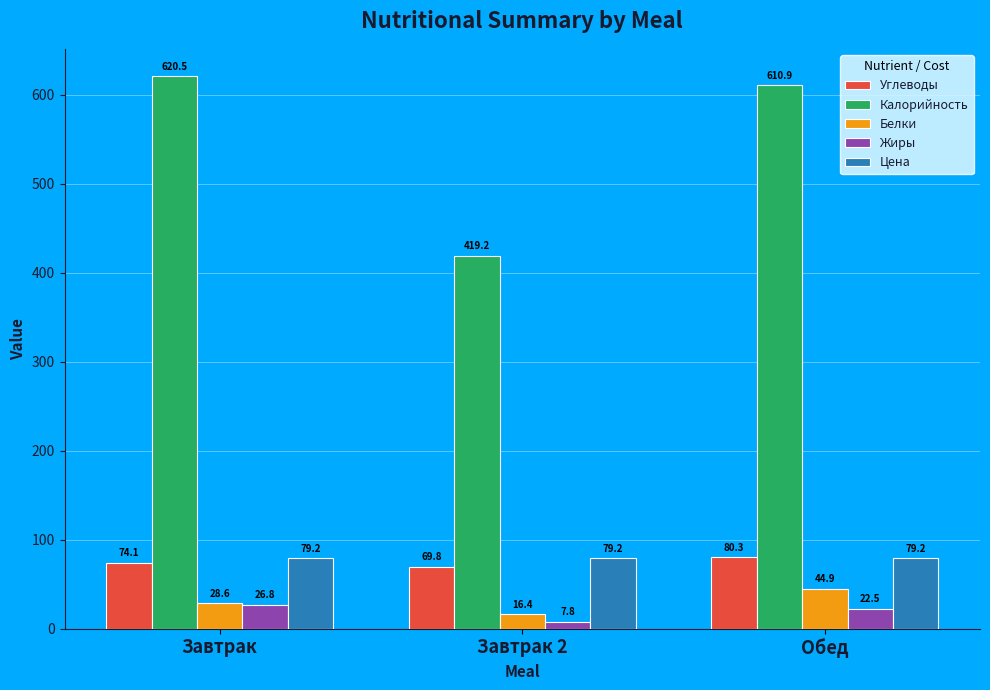

What is the sum of all Жиры values?

57.1